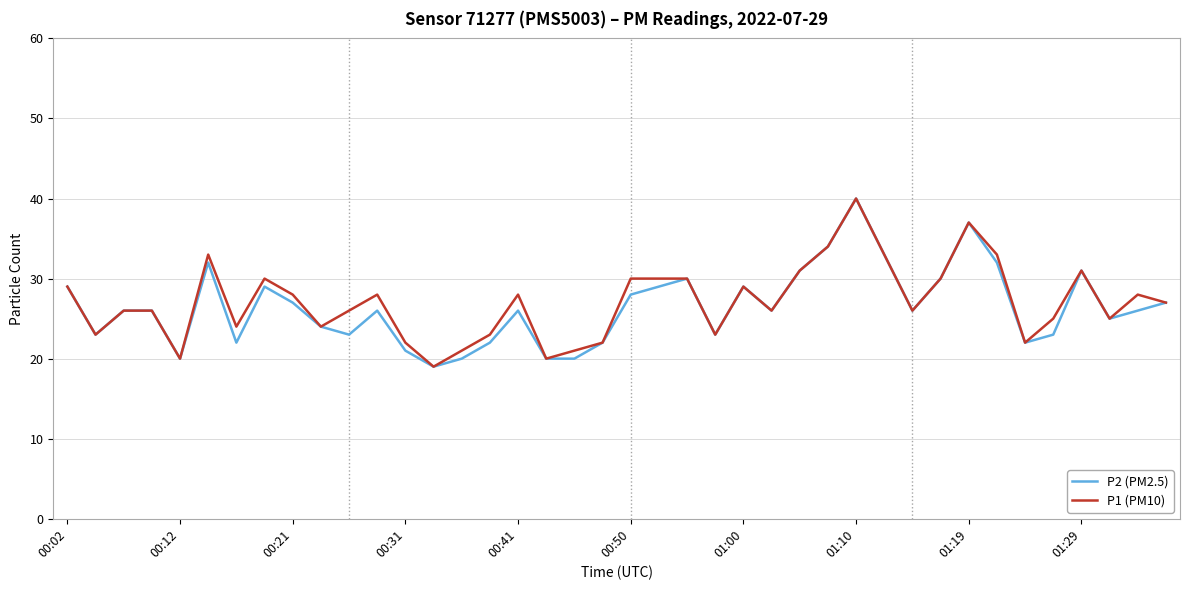

What is the lowest value of the P2 (PM2.5) series?

19